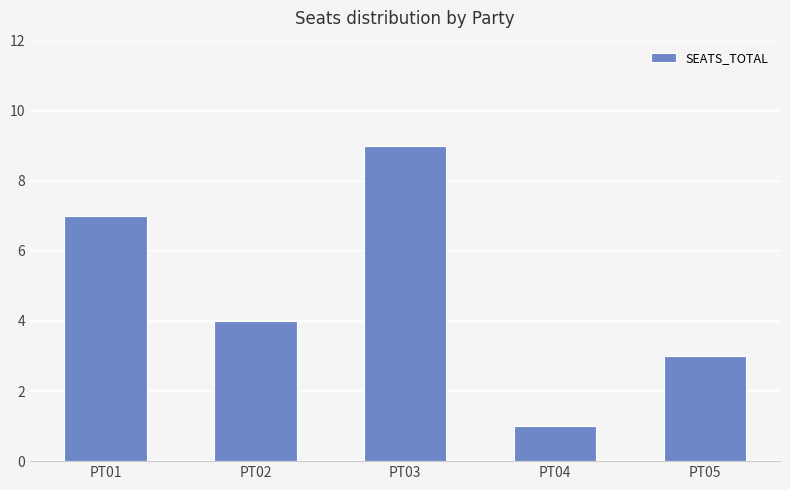

What is the sum of all values?

24